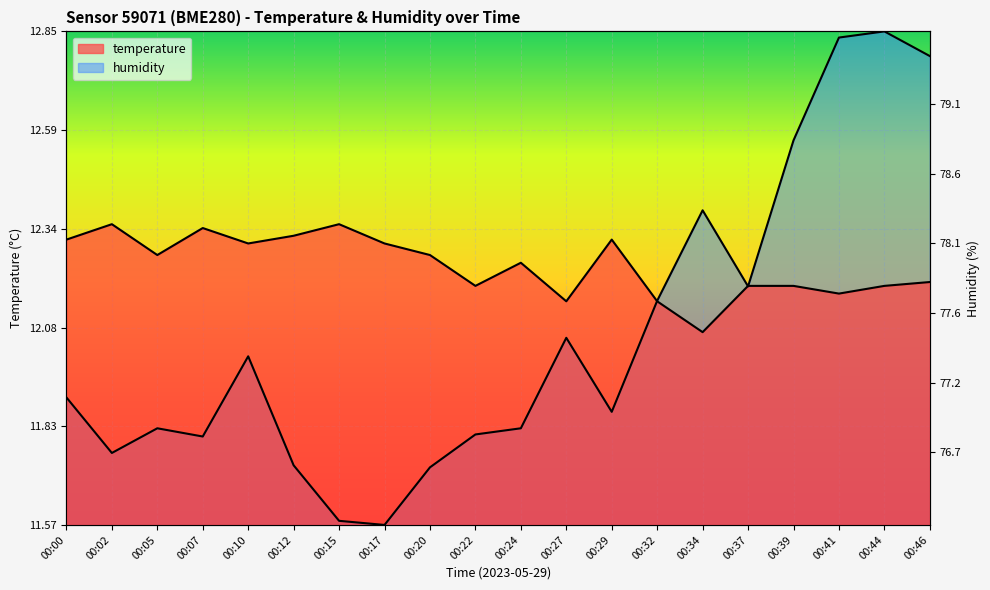

How many lines are shown in the chart?

2